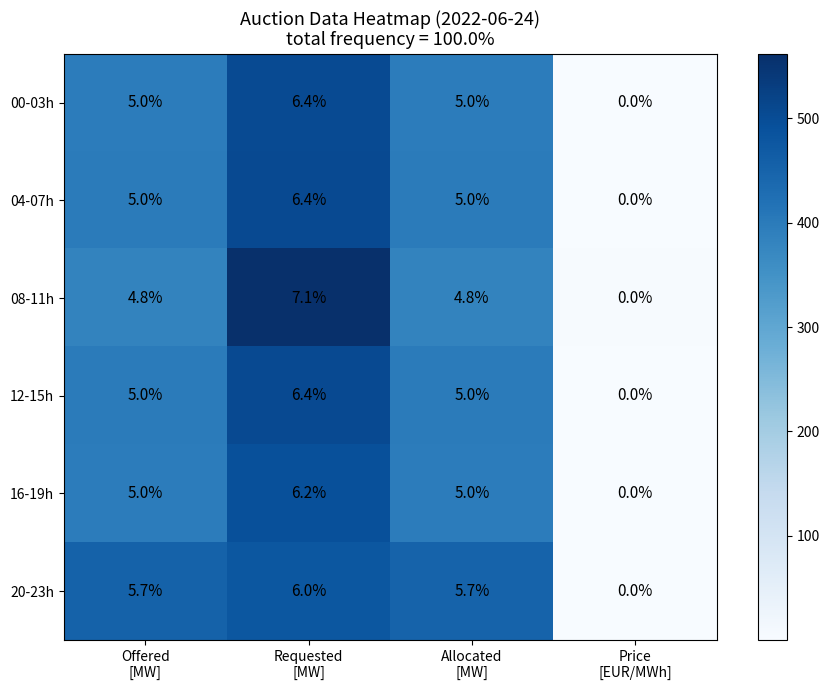

Which series has the widest spread of values?

08-11h